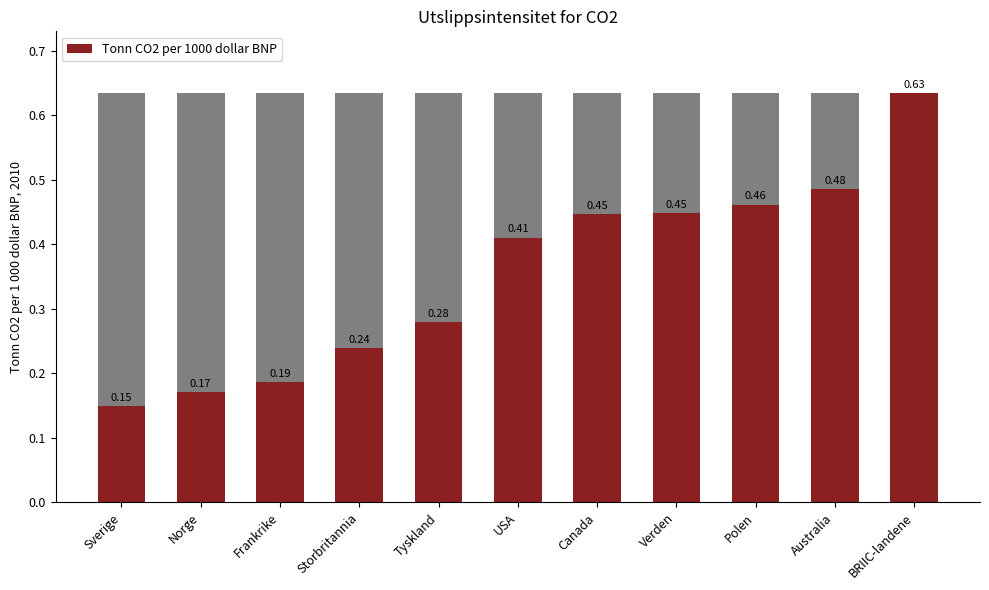

Rank the categories by value from highest to lowest.

BRIIC-landene, Australia, Polen, Verden, Canada, USA, Tyskland, Storbritannia, Frankrike, Norge, Sverige